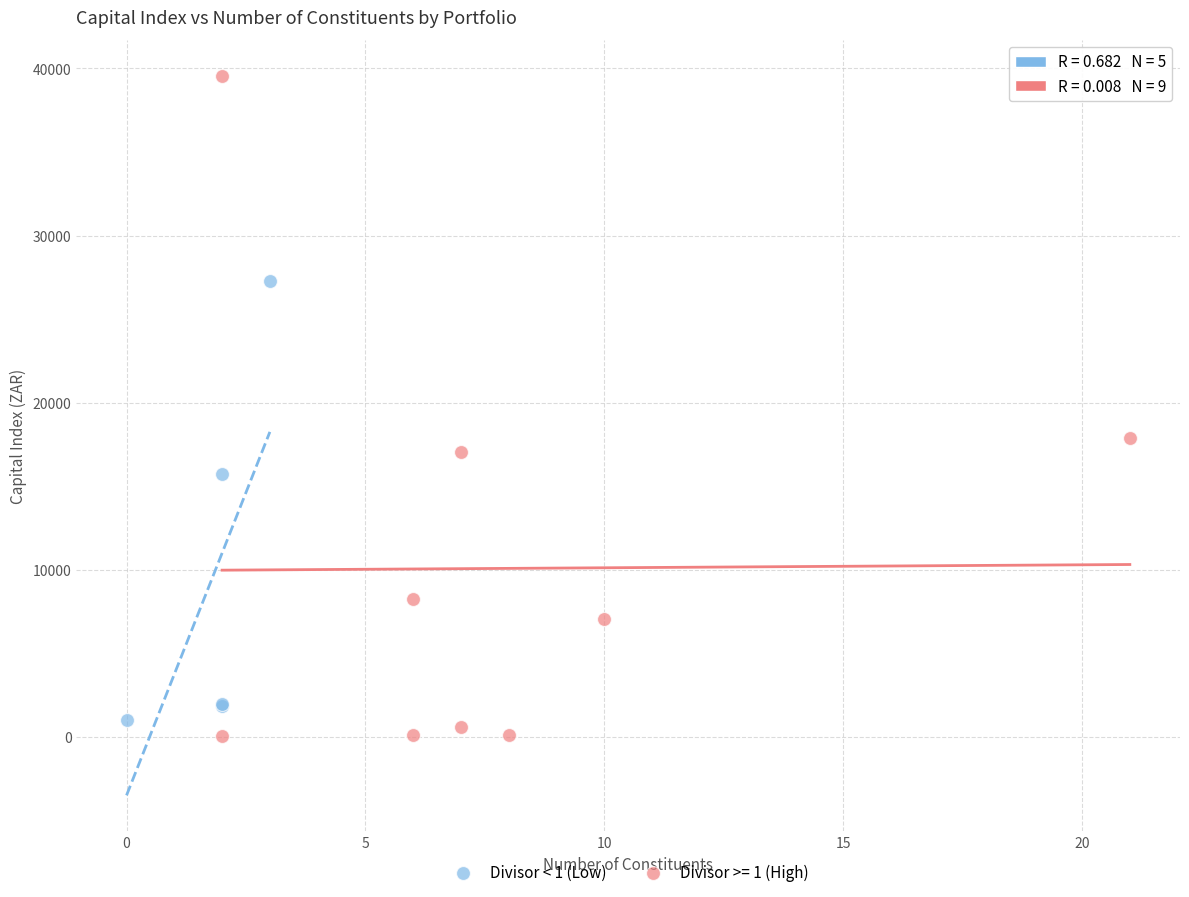

Which series reaches the maximum Y coordinate?

Divisor >= 1 (High)